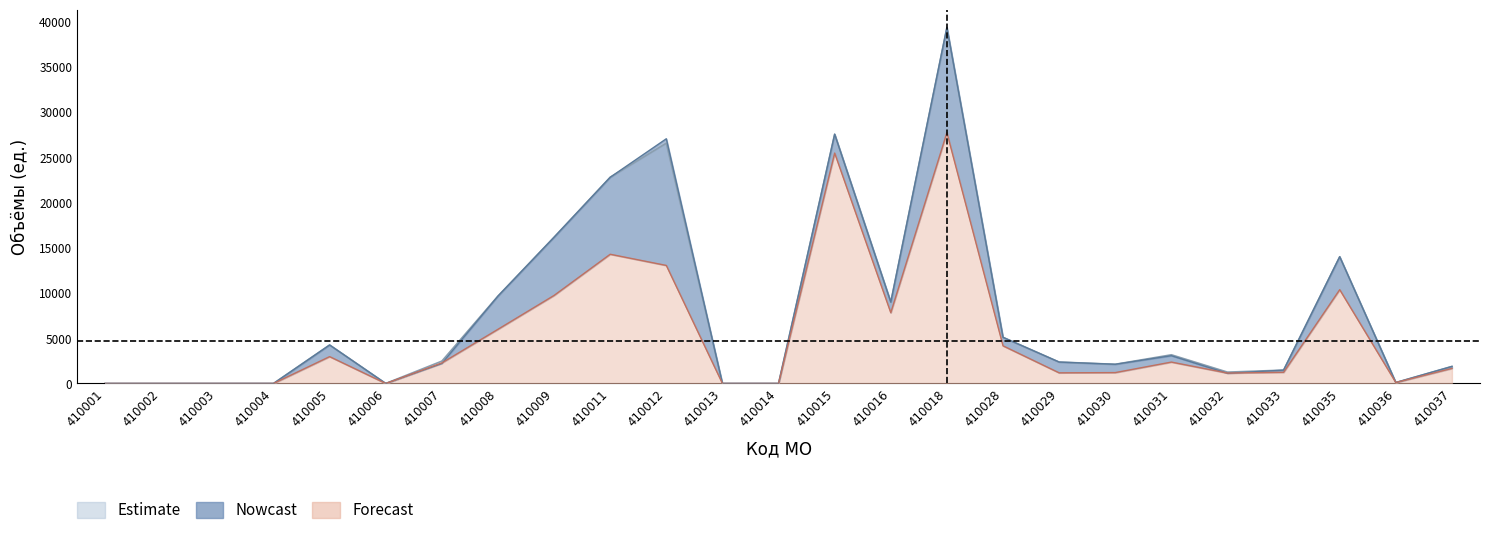

At which category is the sum across all series the highest?

410018